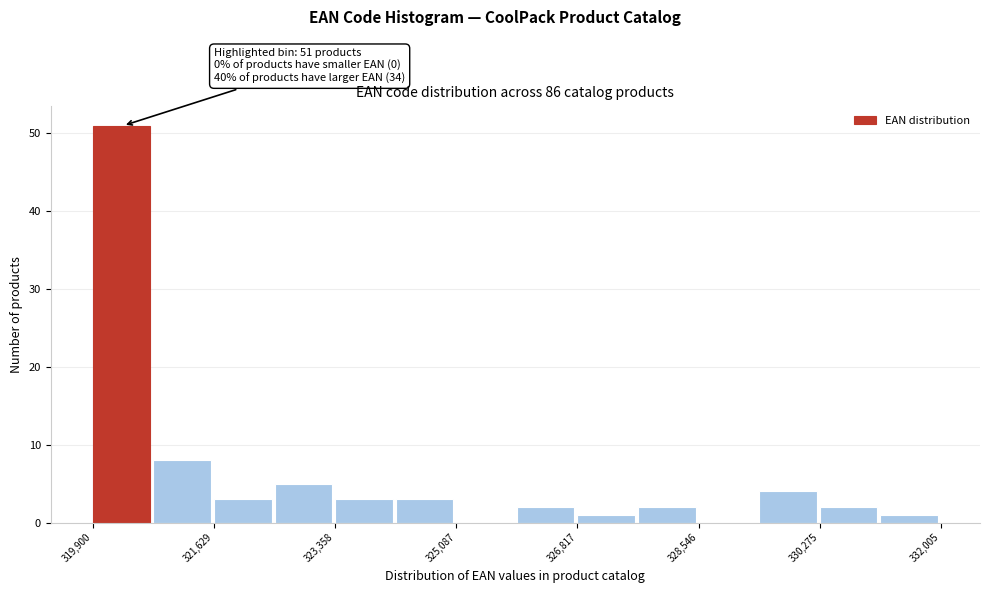

Which range on the x-axis has the tallest bar?

320000 to 320800